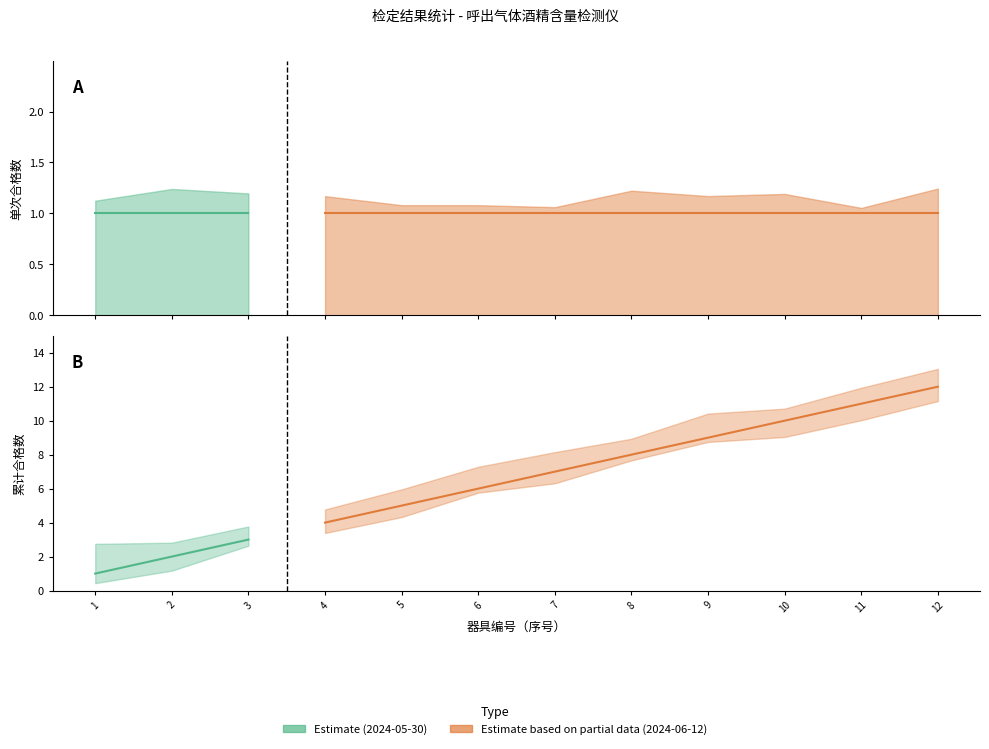

True or false: 累计合格数 and 合格 cross at least once.

False